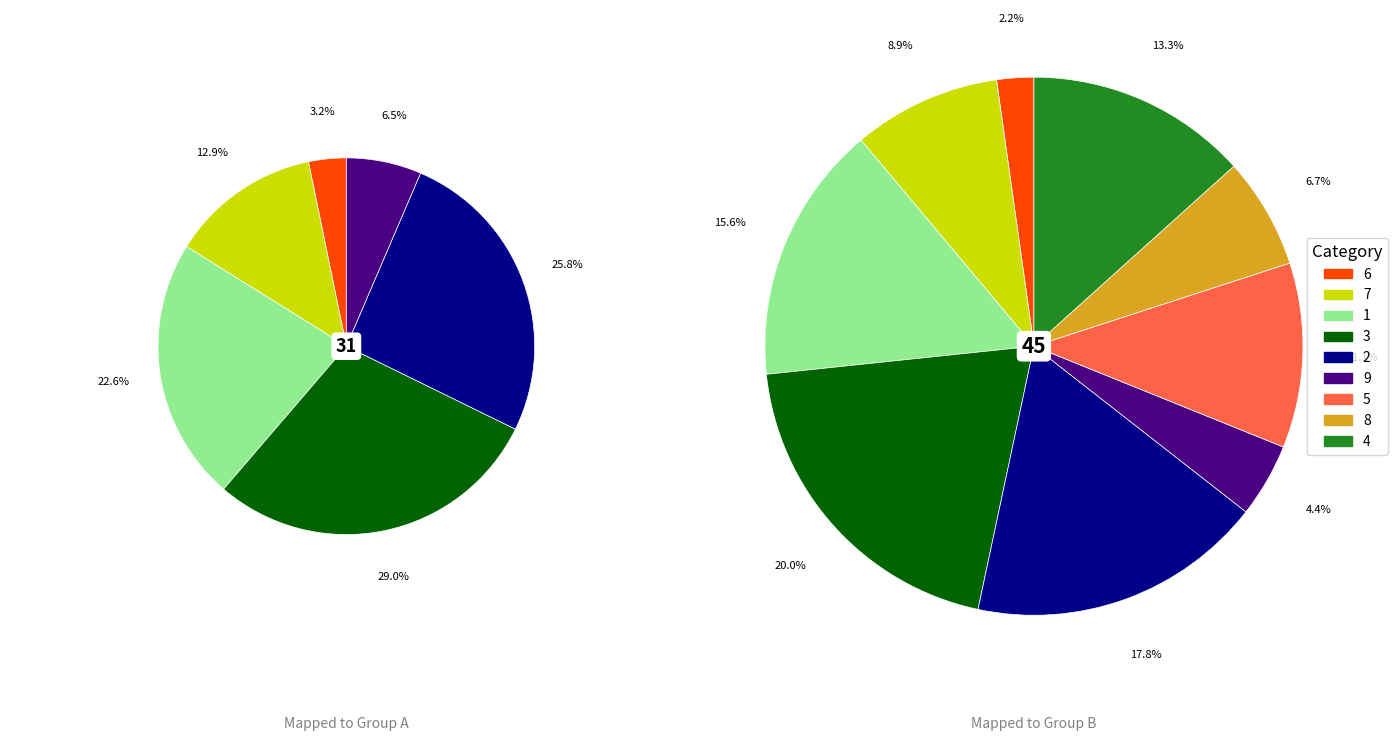

How many segments does this pie chart have?

9